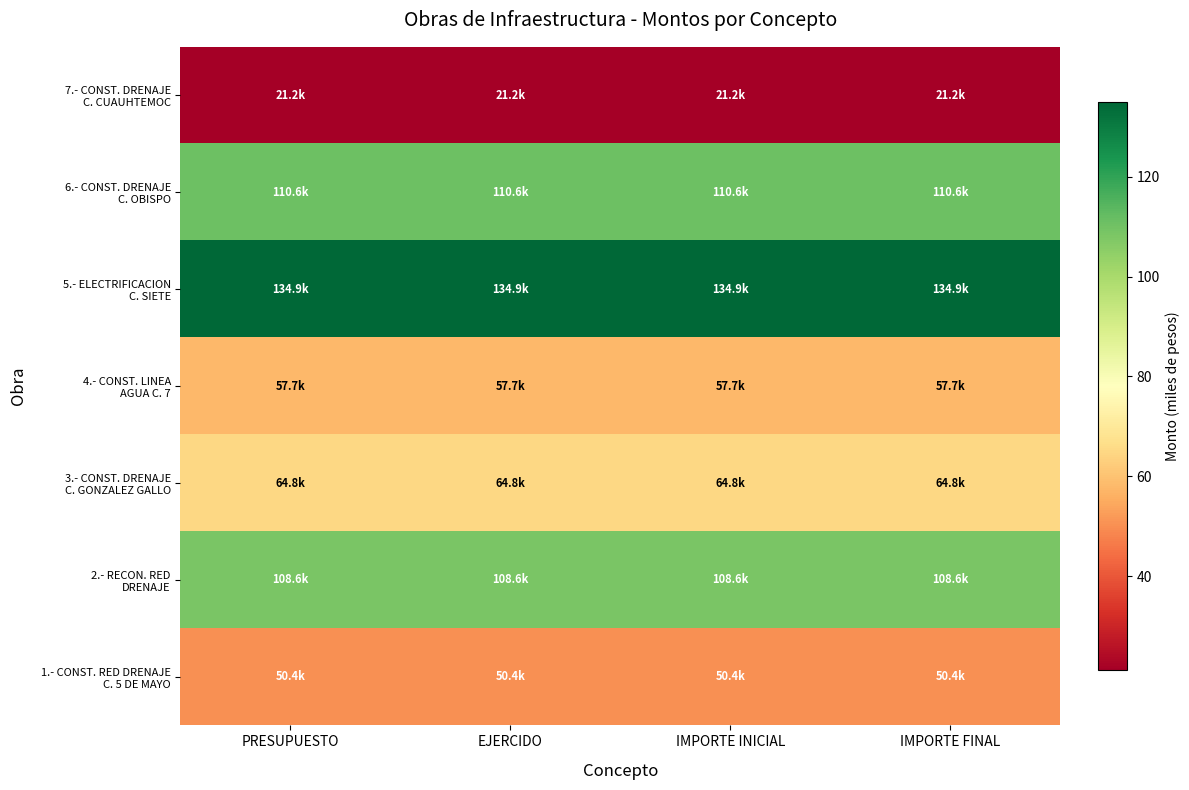

At how many categories does at least one series exceed 51?

4